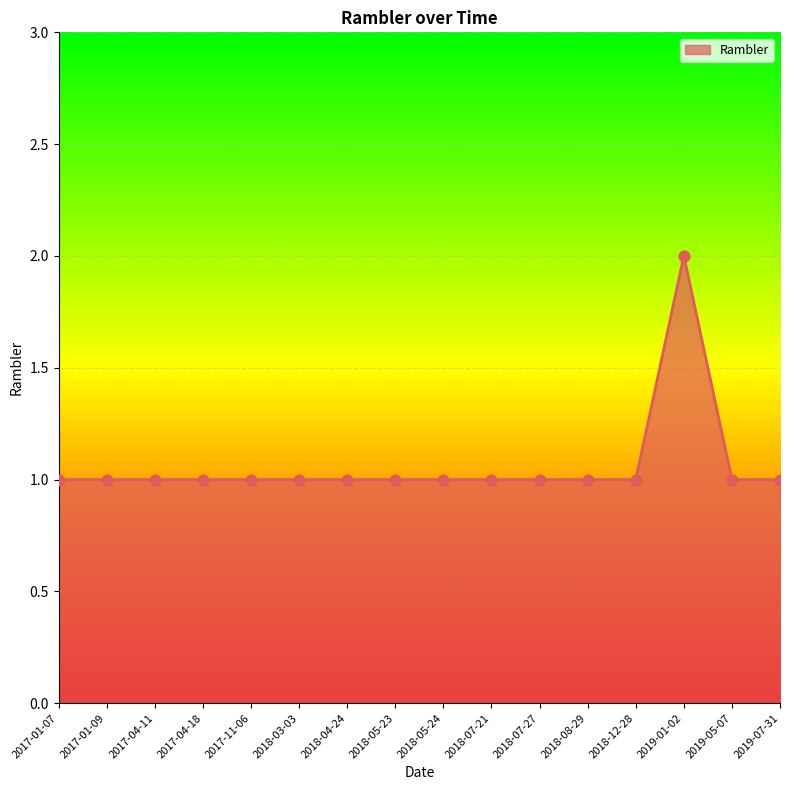

Approximately how many times larger is the value at 2018-03-03 compared to 2017-11-06?

1.0